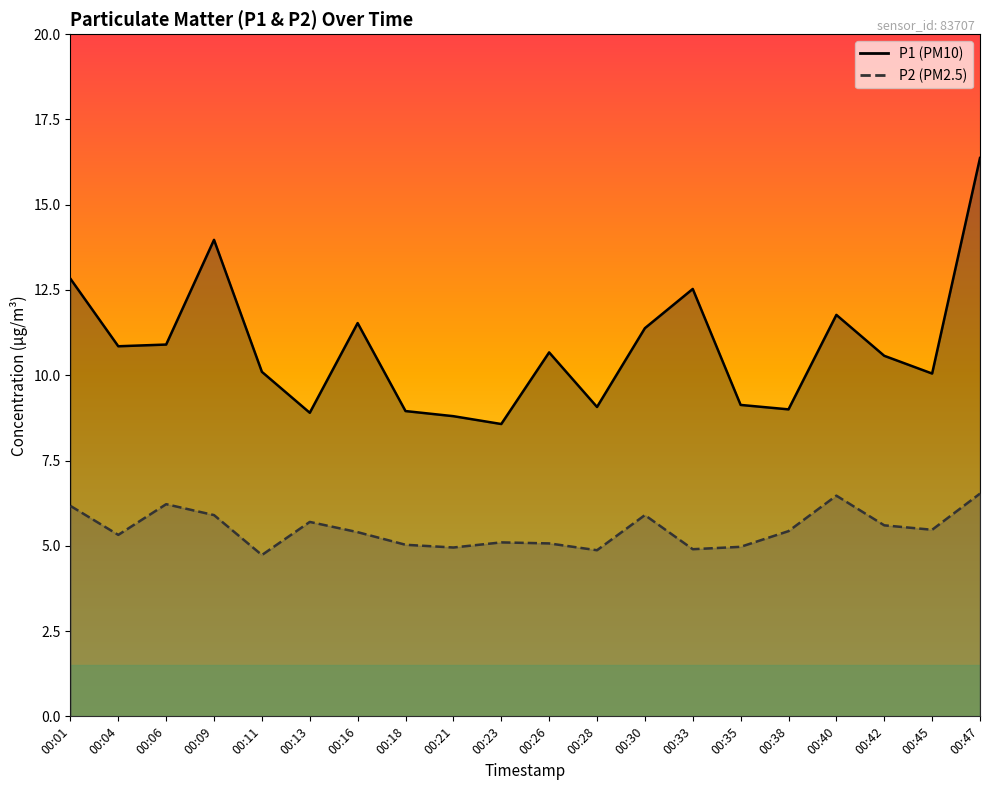

Rank the series at 00:38 from highest to lowest value.

P1, P2